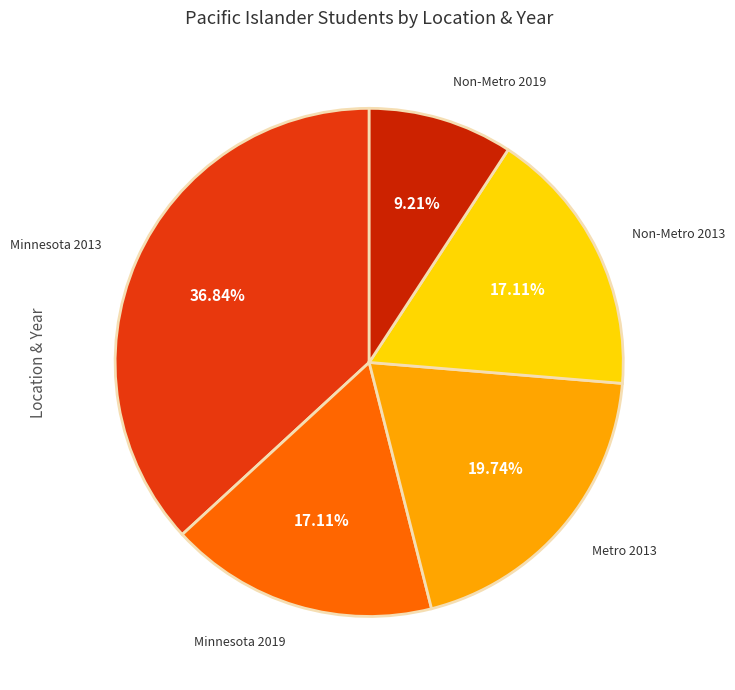

To the nearest percent, what is the difference between the largest and smallest slice percentages?

28%